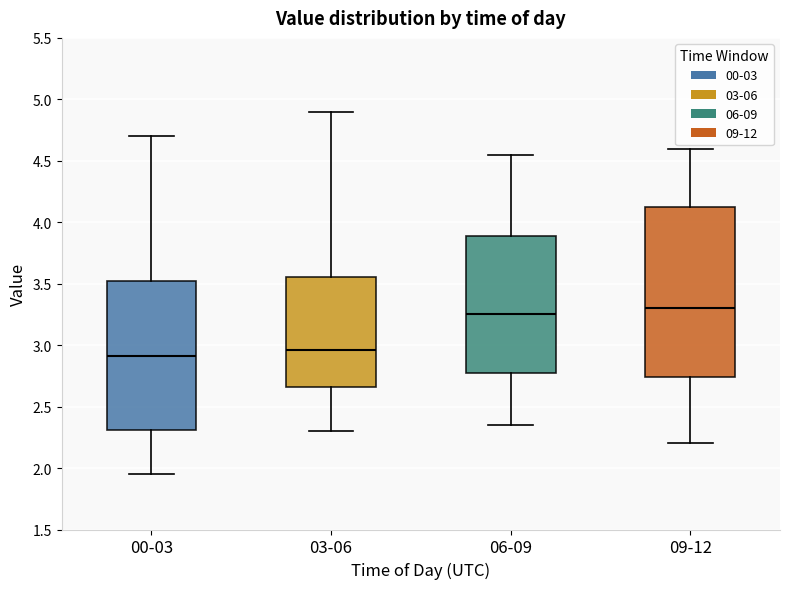

Where does the median line of the box for 03-06 sit on the y-axis? The values are not printed on the chart, so give them approximately, as read against the axis.

2.95